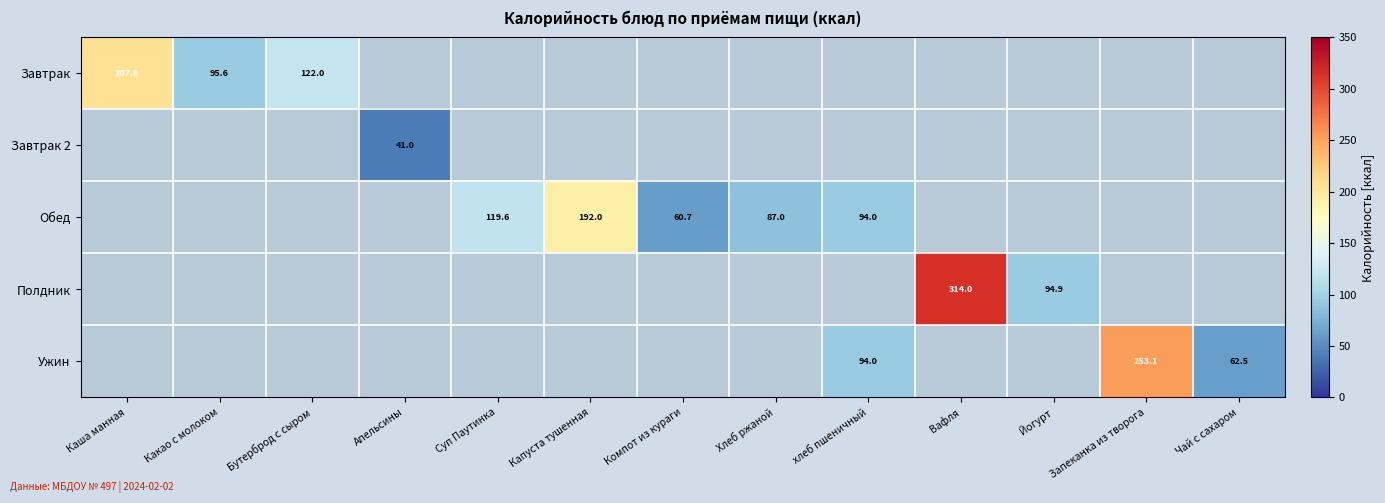

How many data points does each series have?

13